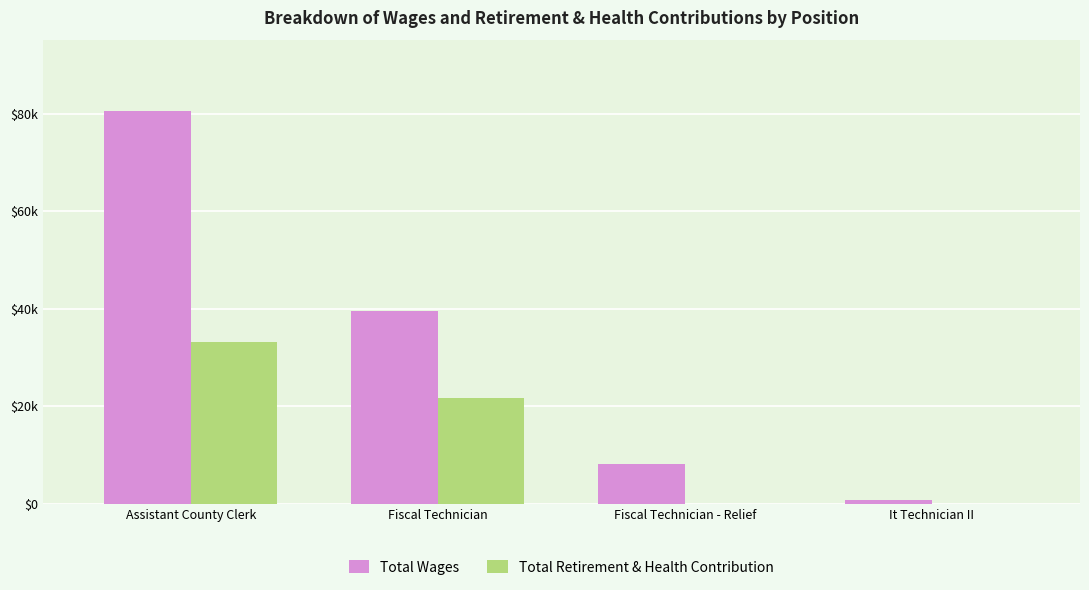

Count the Total Retirement & Health Contribution values in the range 0 to 33174.

4